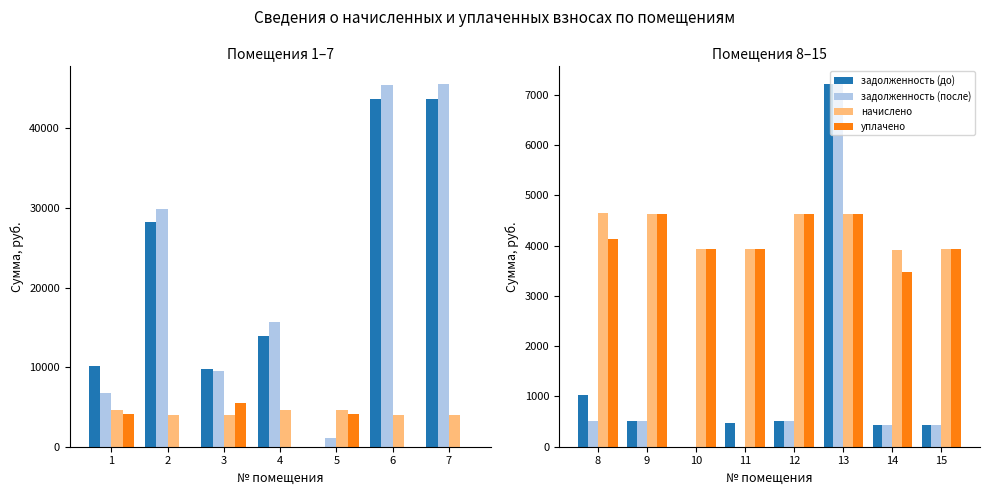

What is the lowest value of the начислено series?

3916.9